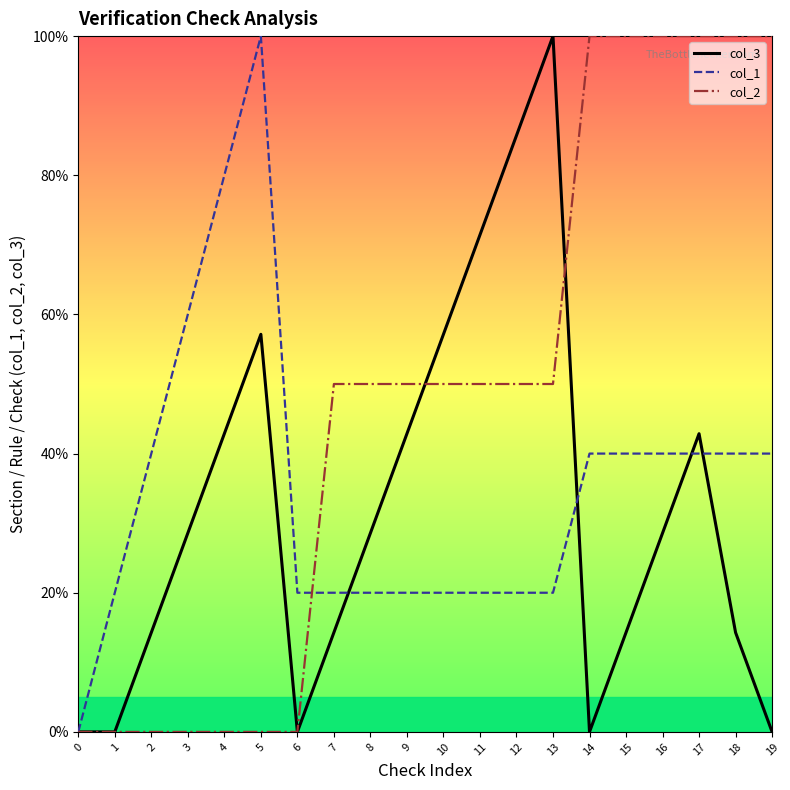

What are all the series names shown in the legend?

col_3, col_1, col_2